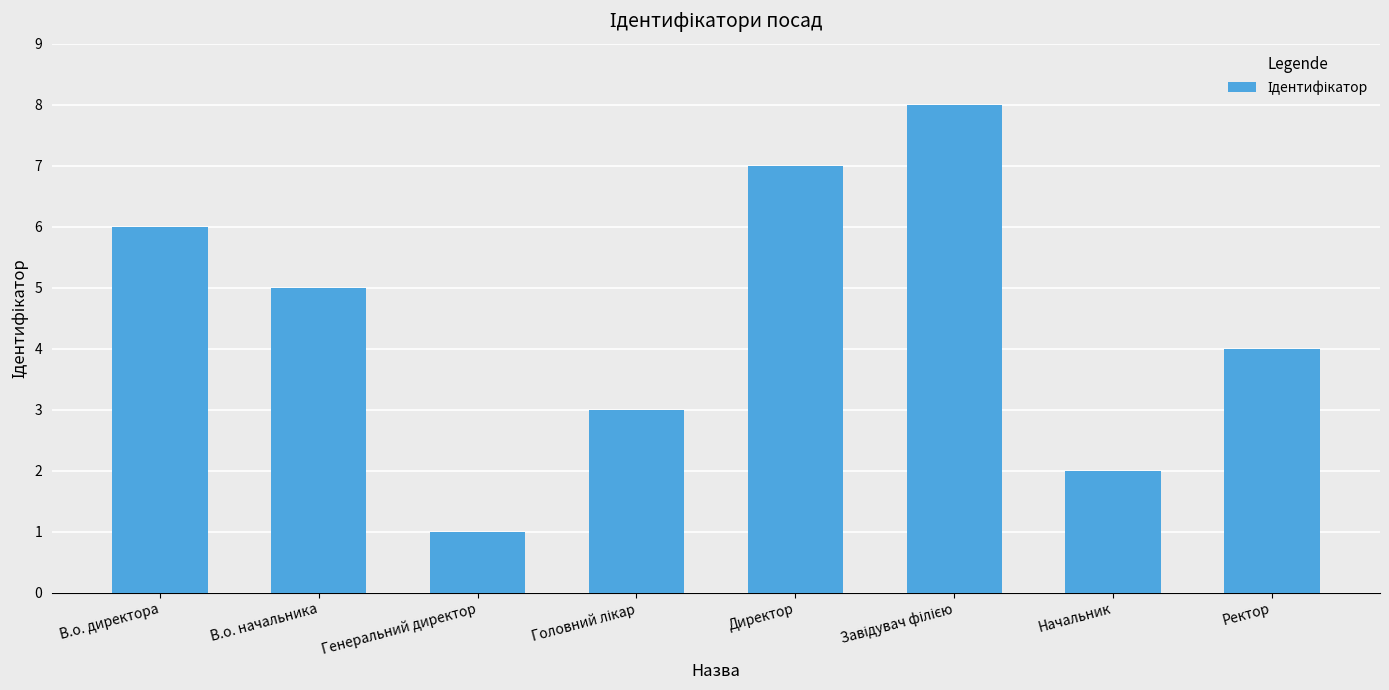

Reading left to right, list all the values displayed in this chart.

6	5	1	3	7	8	2	4